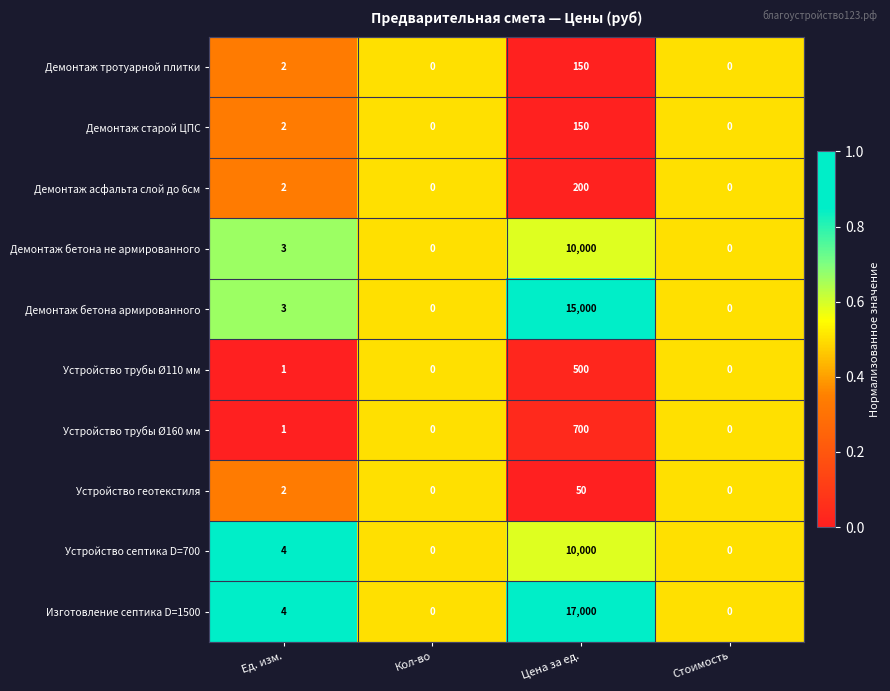

What is the sum of all Демонтаж асфальта слой до 6см values?

202